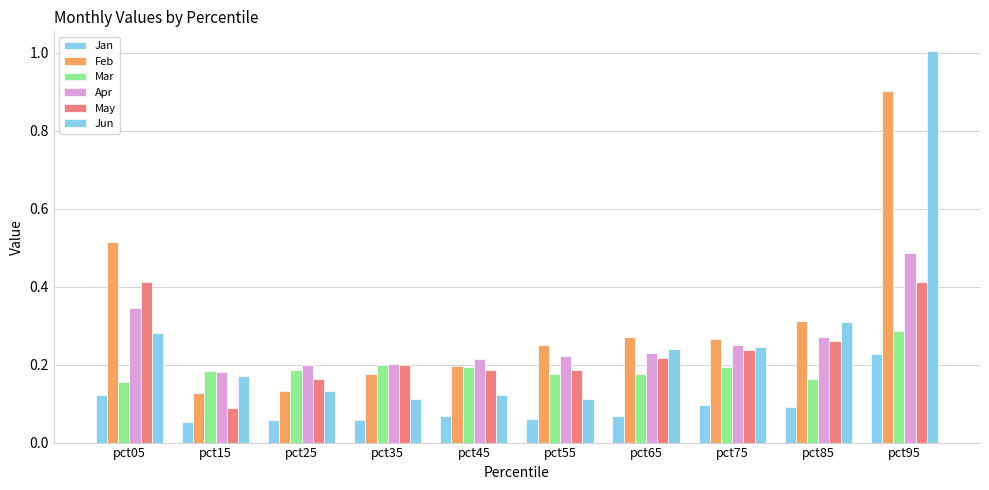

At which category does the chart reach its minimum across all series?

pct15